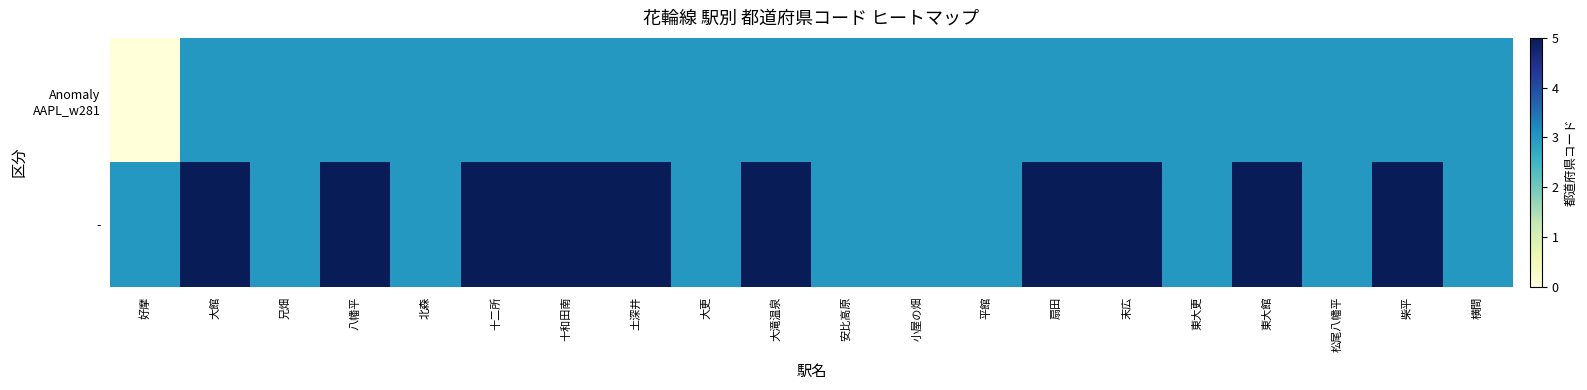

Rank the series by their maximum value, from lowest to highest.

Anomaly AAPL_w281, -